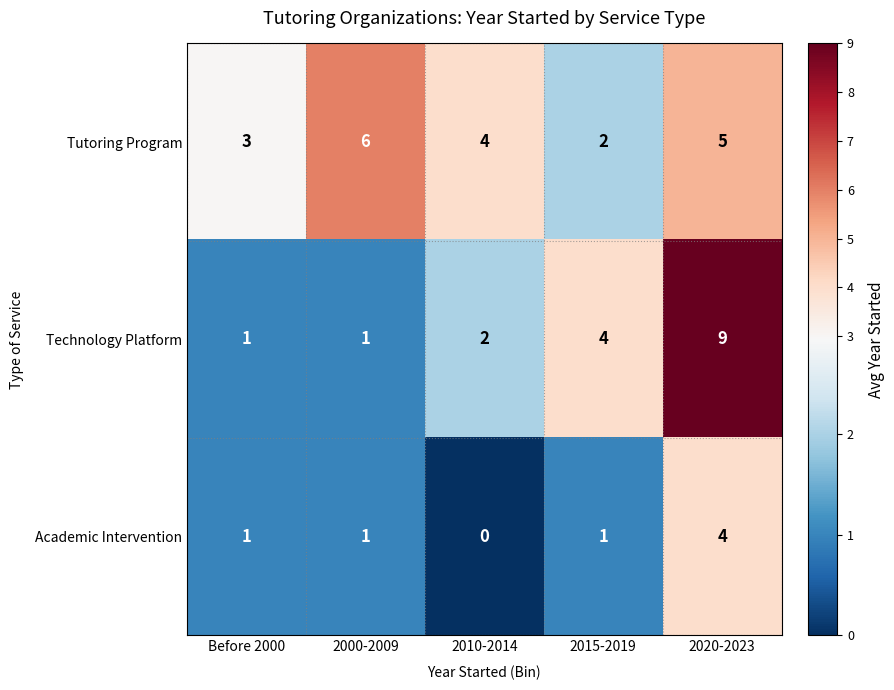

Which series has the widest spread of values?

Technology Platform